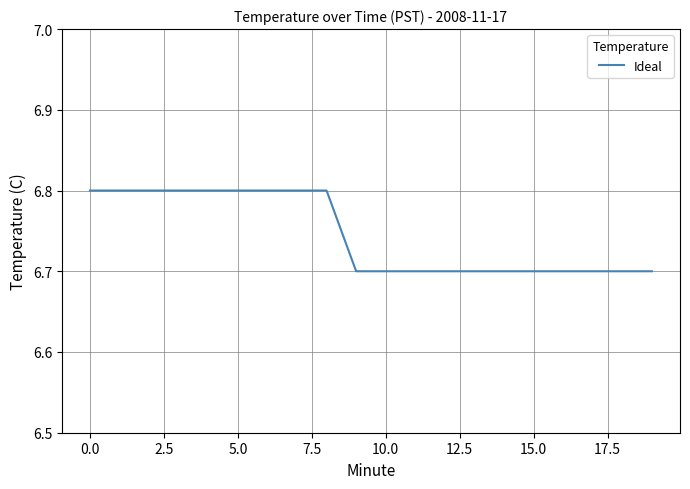

What is the smallest value displayed?

6.7